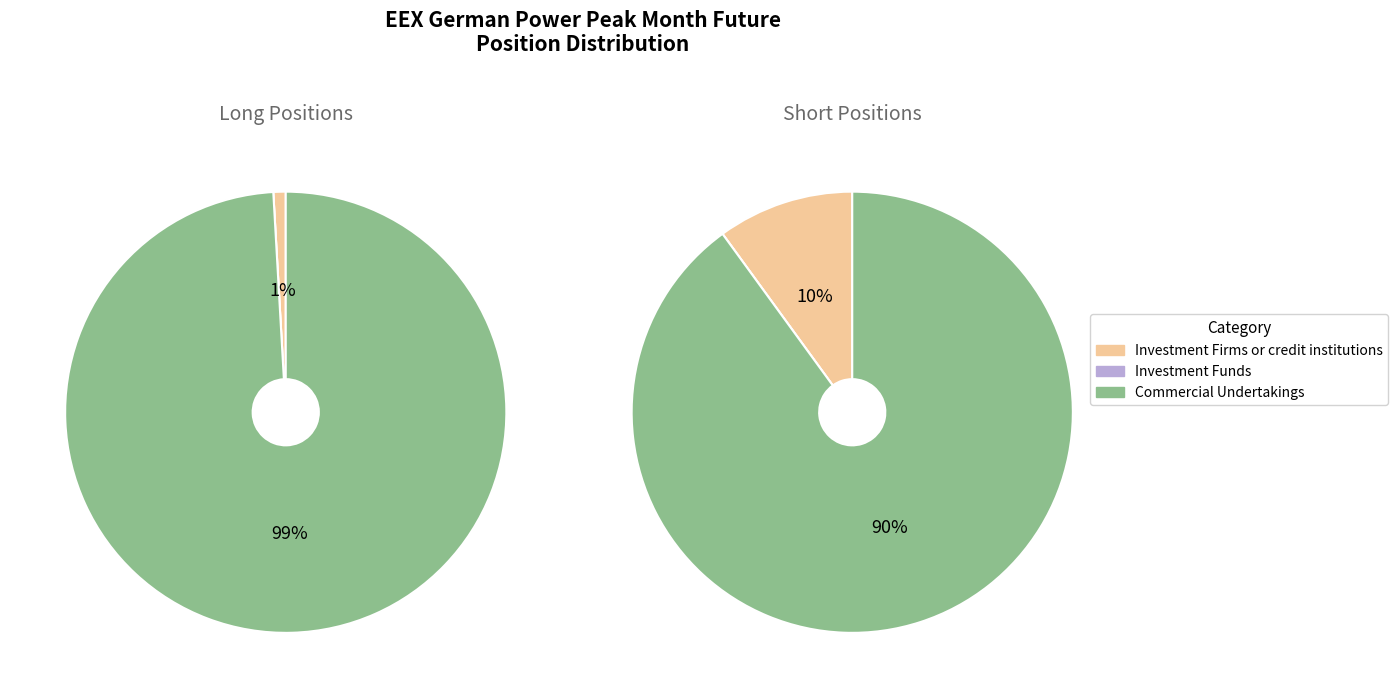

Rank the series by their maximum value, from lowest to highest.

Short, Long